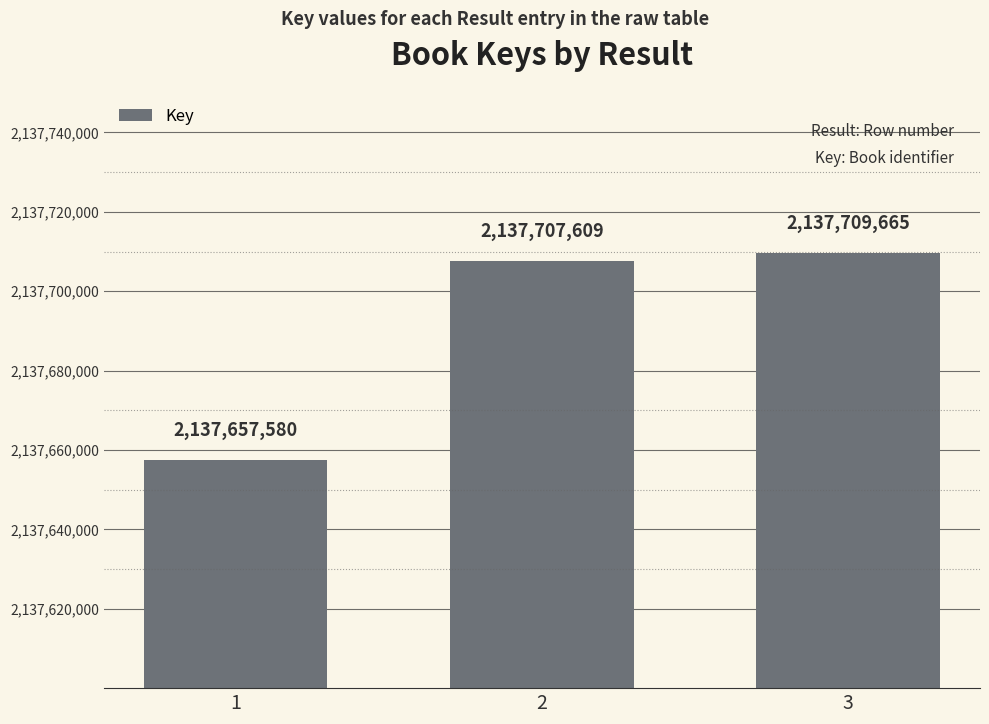

What value does the data have at 2, to the nearest 10?

2137707610